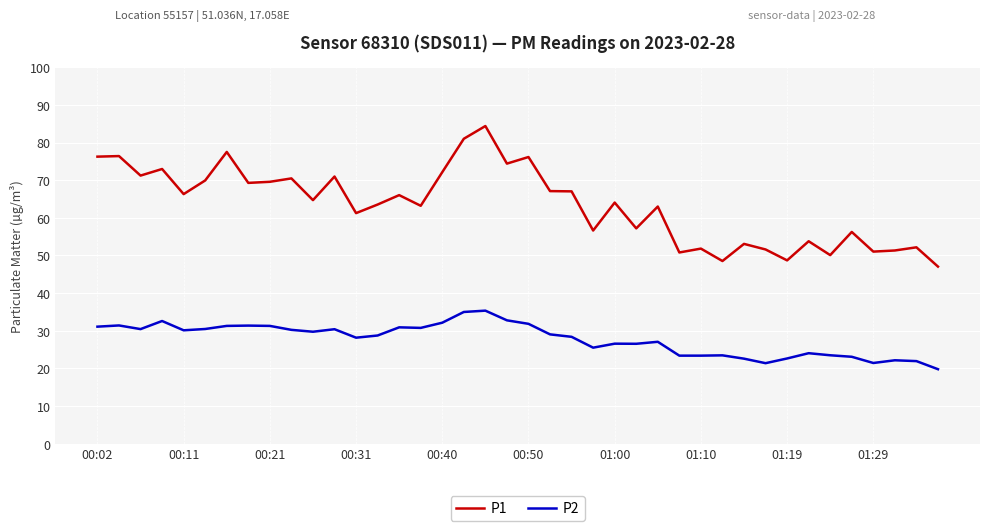

List the series in order of their overall mean, lowest first.

P2, P1